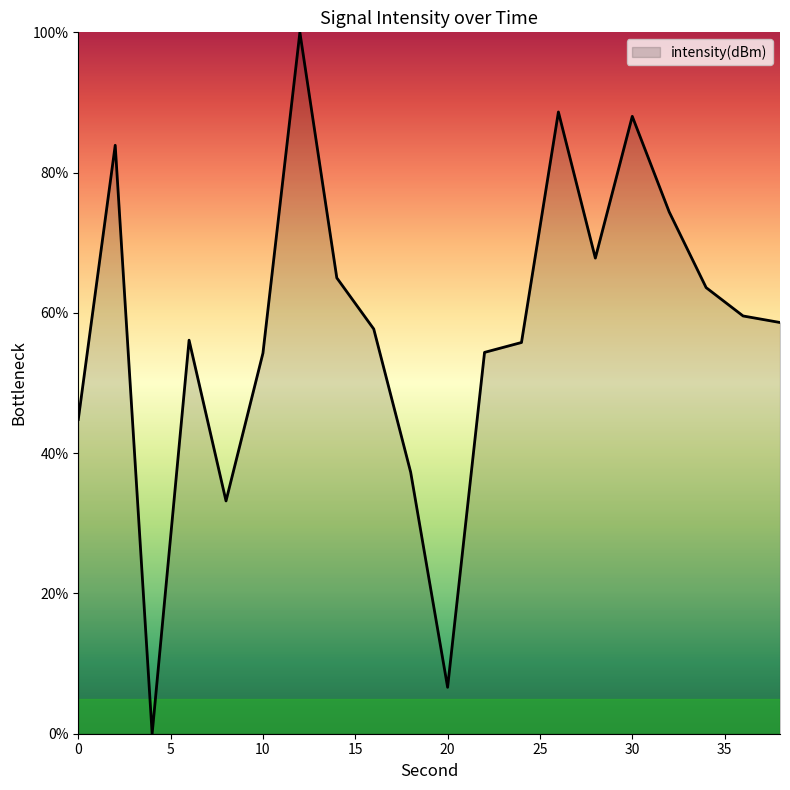

What is the maximum value shown in the chart?

100.0